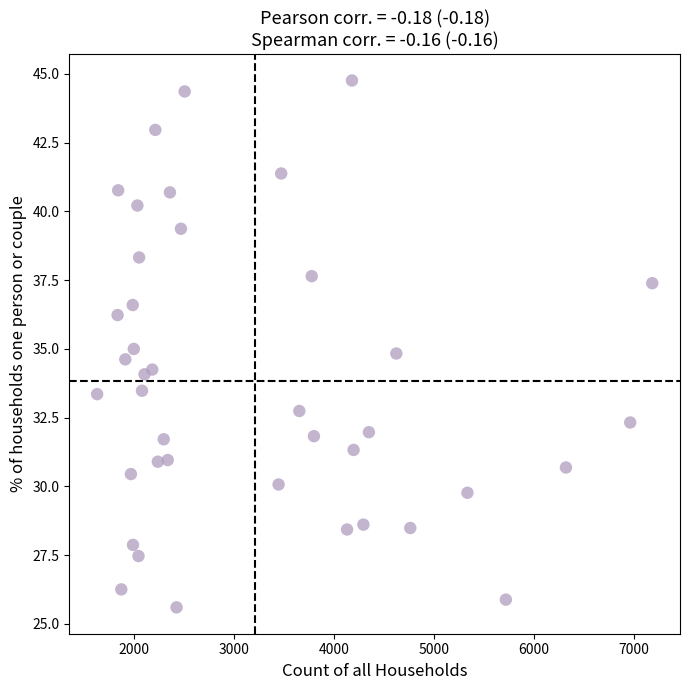

What is the range of Y values (max minus min)?

19.2